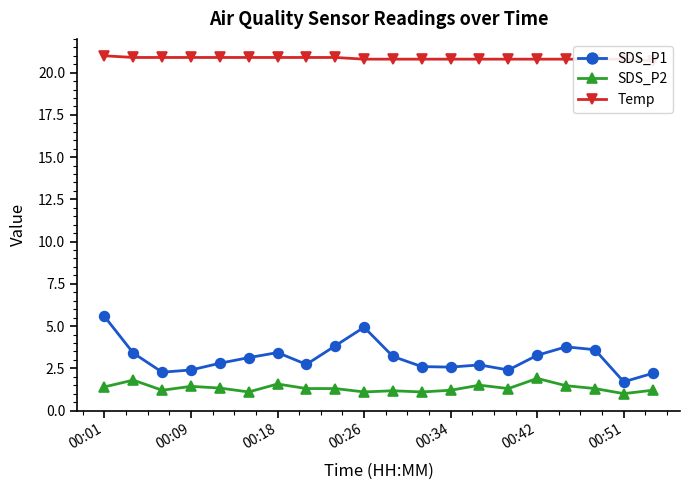

True or false: SDS_P1 and Temp cross at least once.

False